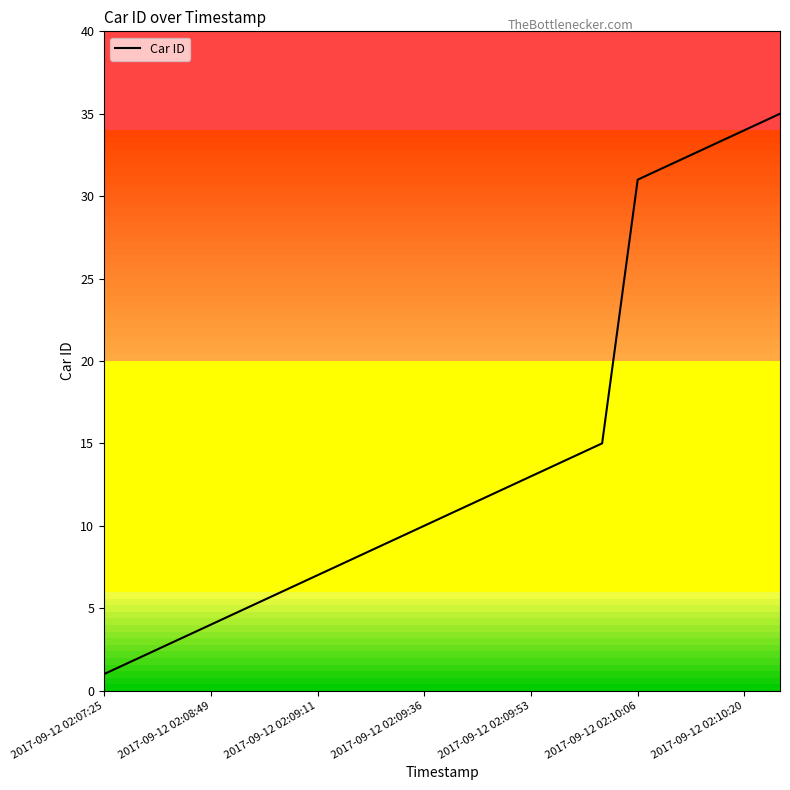

Reading left to right, what are all the values shown in this chart?

1	2	3	4	5	6	7	8	9	10	11	12	13	14	15	31	32	33	34	35